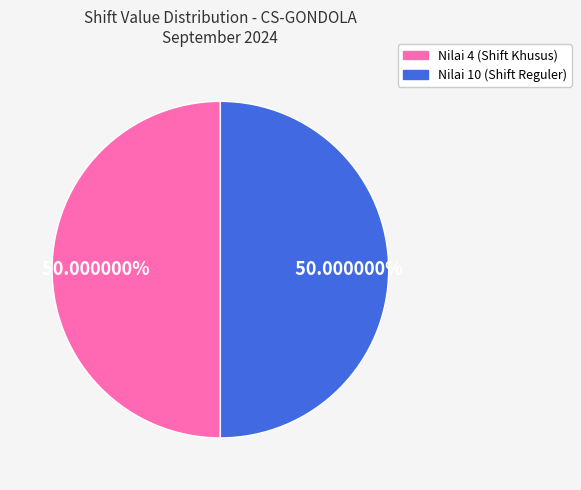

How many segments does this pie chart have?

2